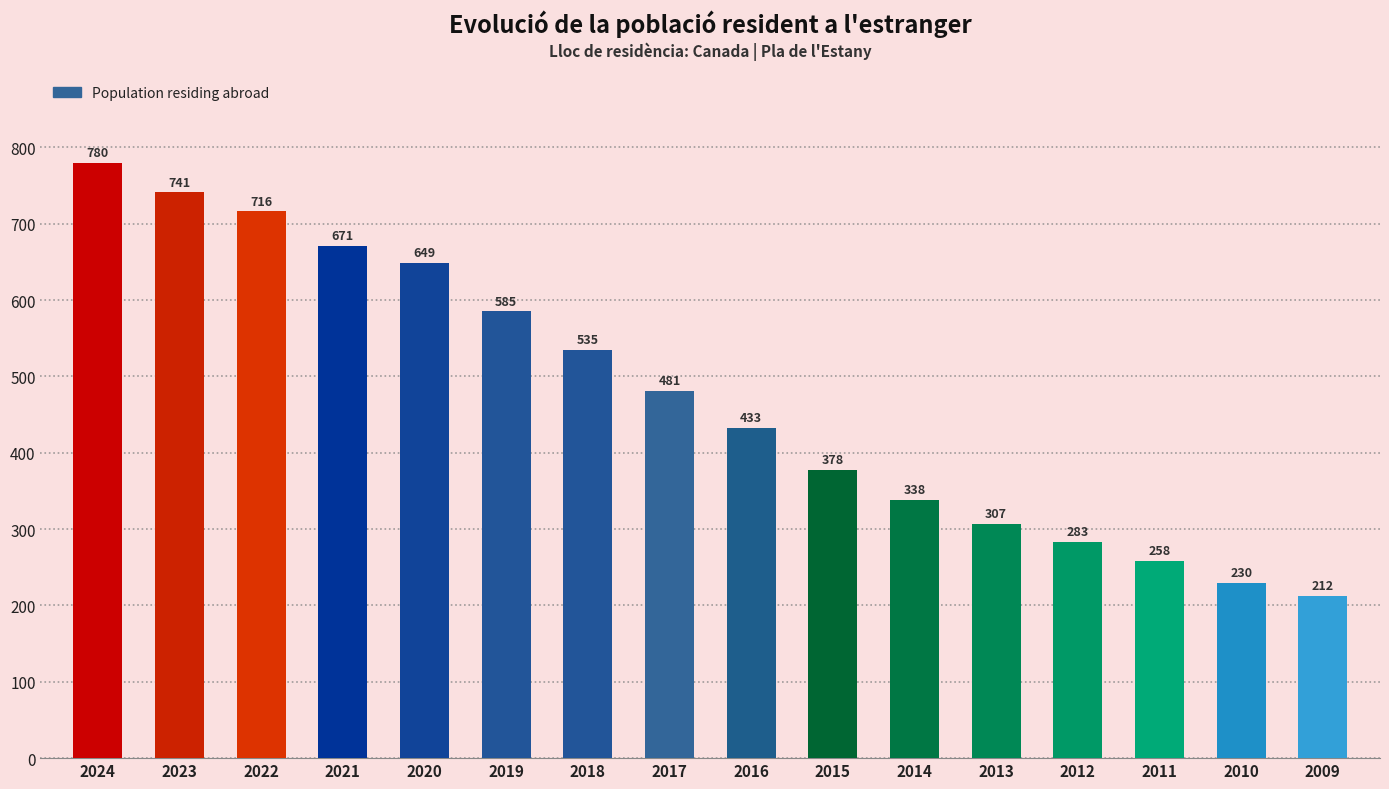

Rank the categories by value from highest to lowest.

2024, 2023, 2022, 2021, 2020, 2019, 2018, 2017, 2016, 2015, 2014, 2013, 2012, 2011, 2010, 2009